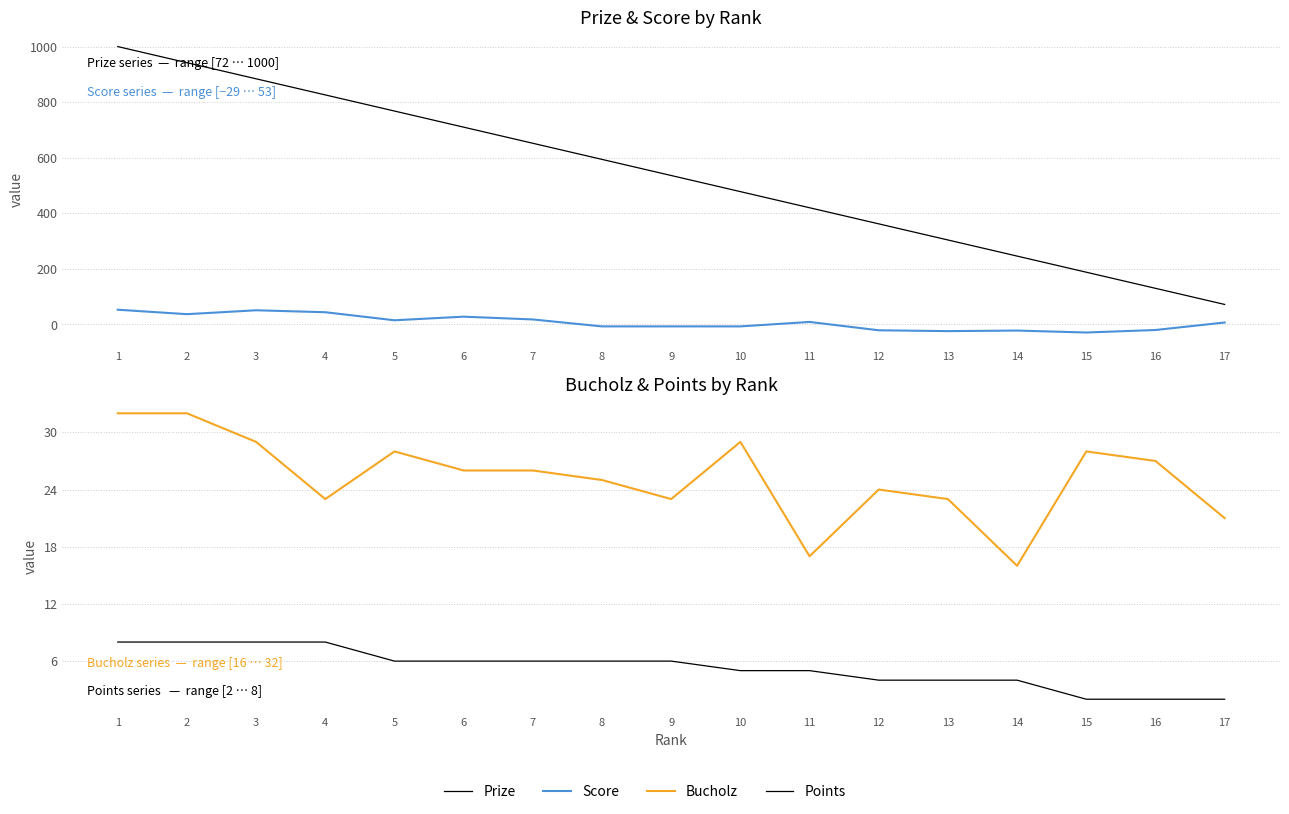

What is the sum of all Prize values?

9112